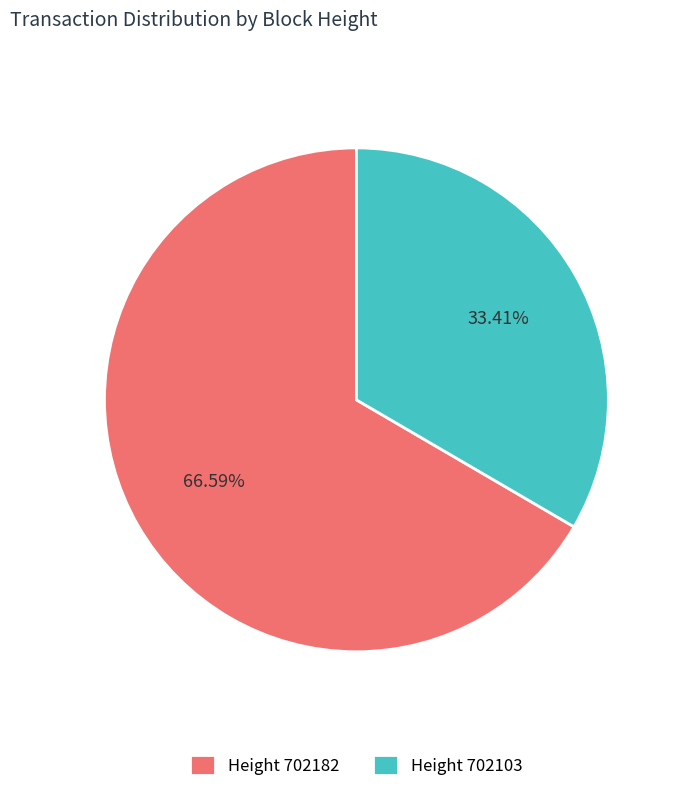

Which has a higher value, Height 702103 or Height 702182?

Height 702182